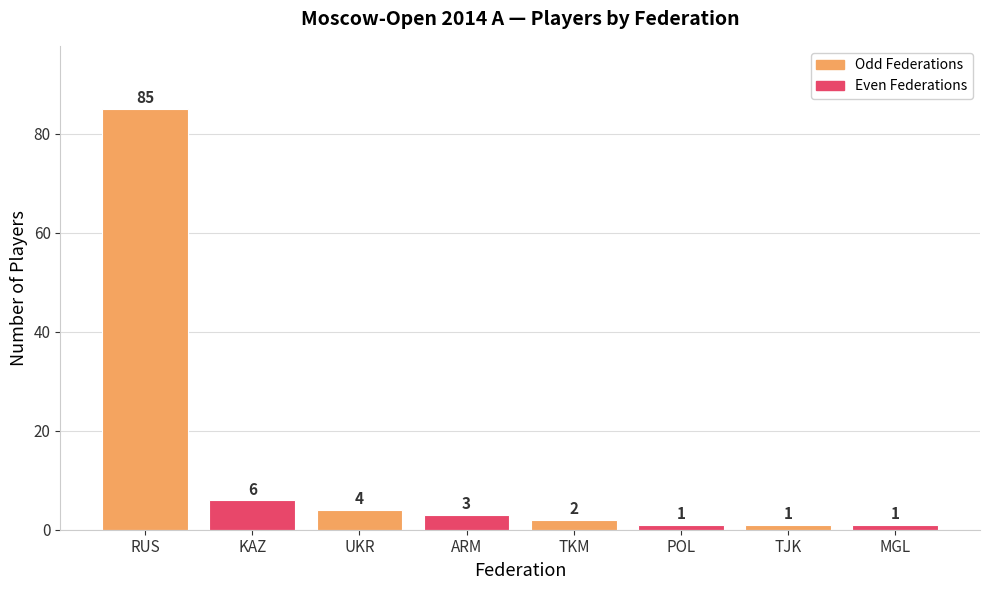

What is the label of the 3rd bar from the right?

POL